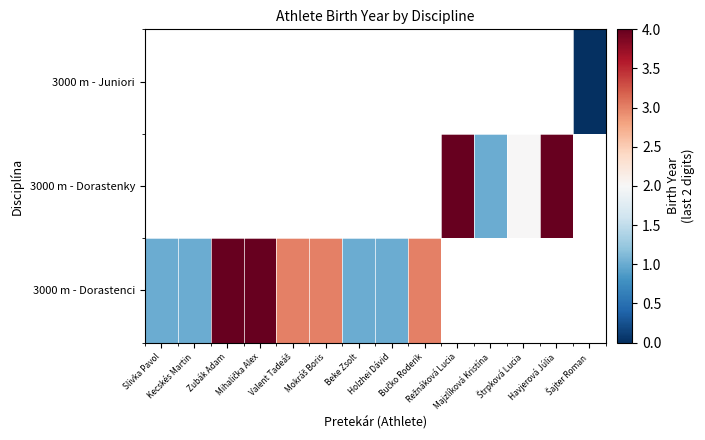

What is the difference between the maximum and minimum values in the 3000 m - Dorastenci series?

3.0